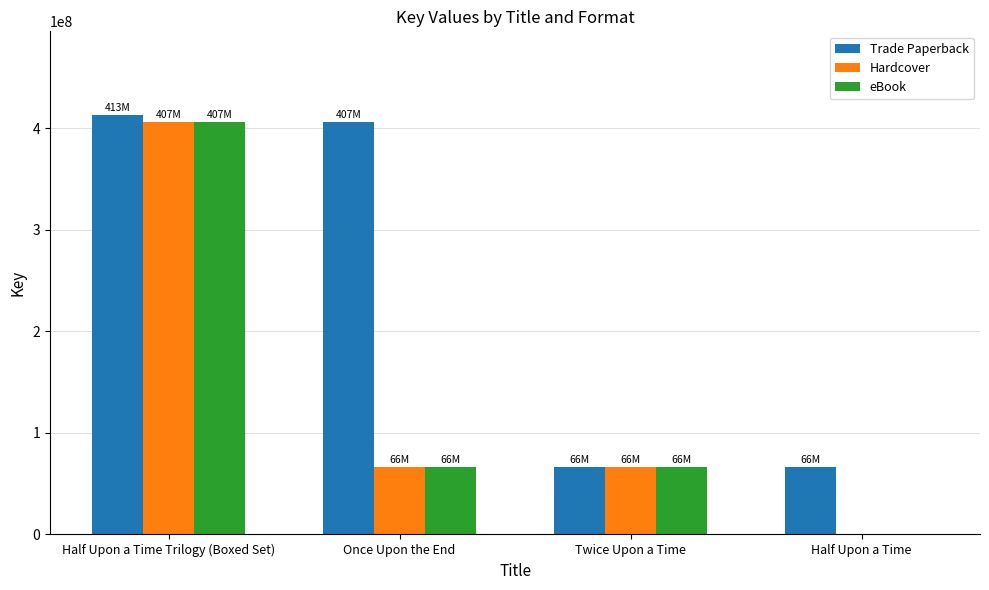

What is the total value across all series at Half Upon a Time?

65954764